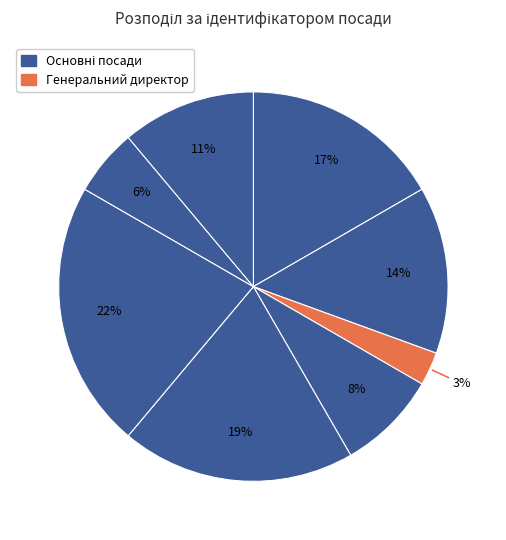

Which slice is the smallest?

Генеральний директор